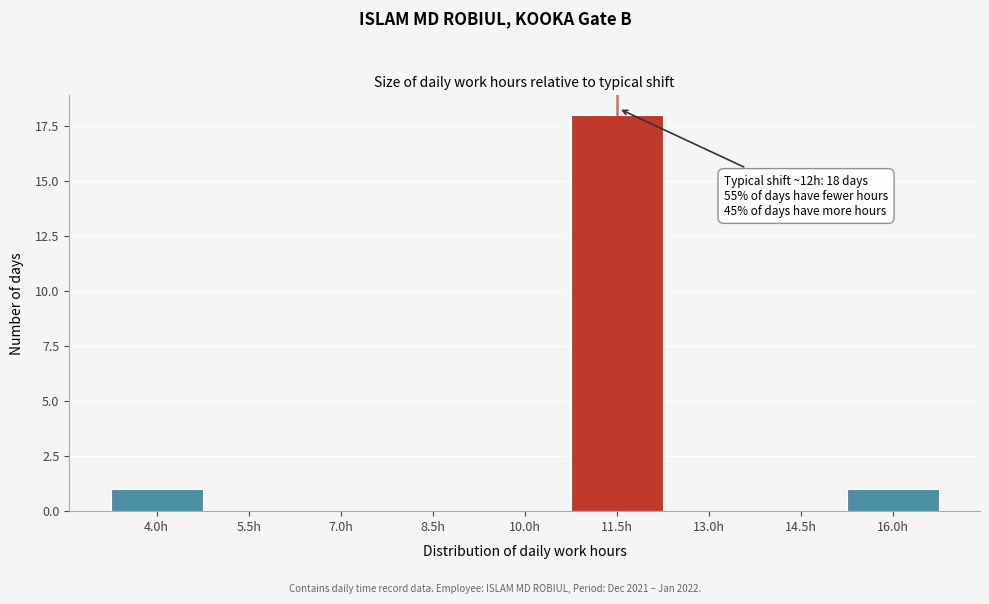

Reading left to right, extract all data points from this chart.

4.0h=1	5.5h=0	7.0h=0	8.5h=0	10.0h=0	11.5h=18	13.0h=0	14.5h=0	16.0h=1